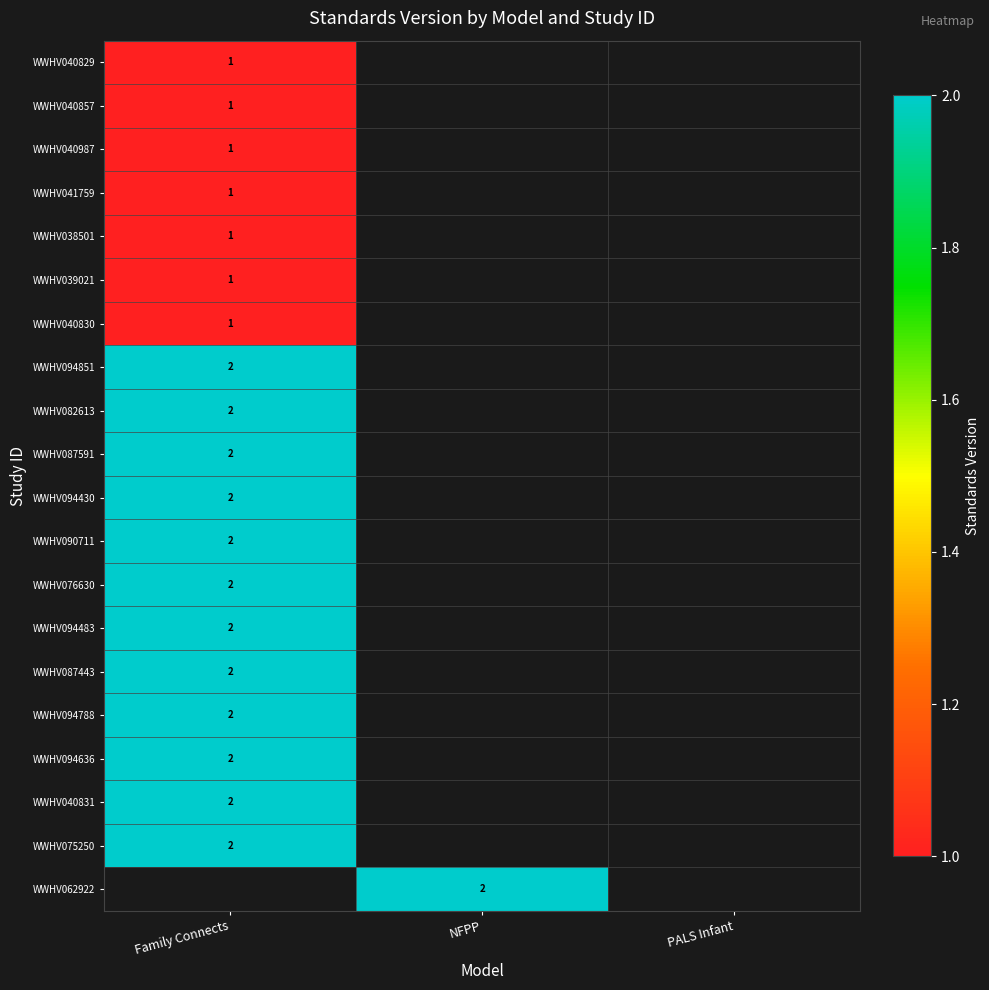

Is it true that WWHV038501 equals 0 at Family Connects?

False